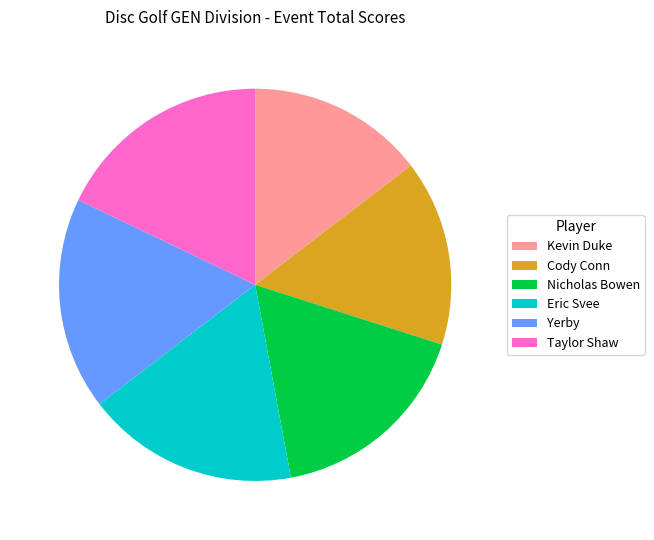

True or false: Cody Conn accounts for 15% of the total.

True